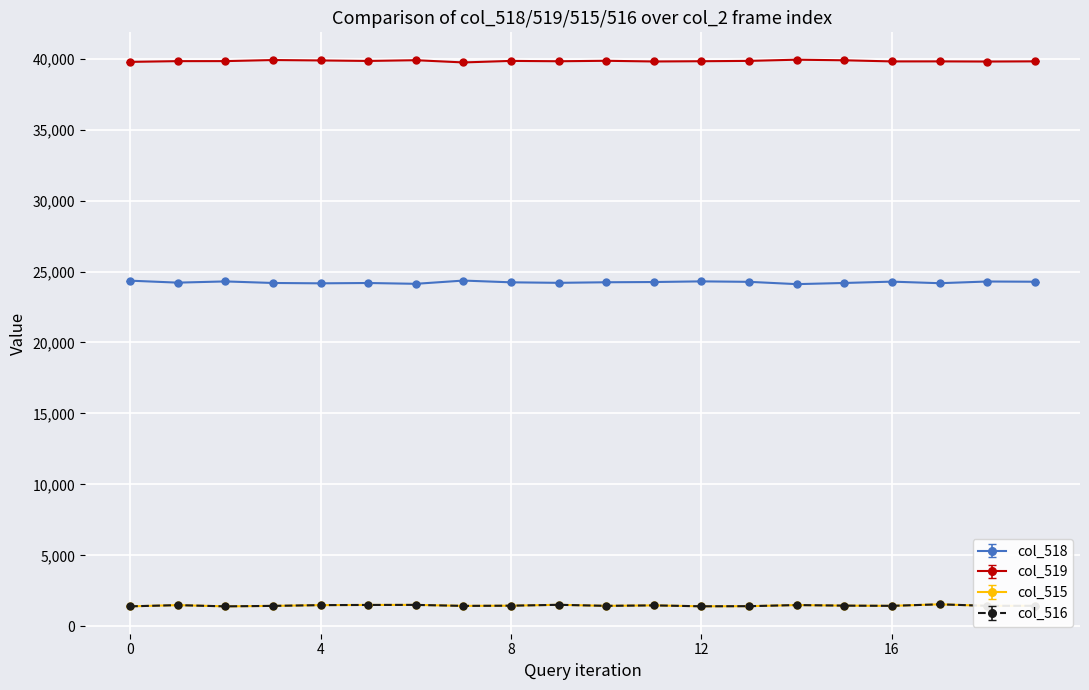

What is the value of the col_516 point at the 3rd from the left?

1417